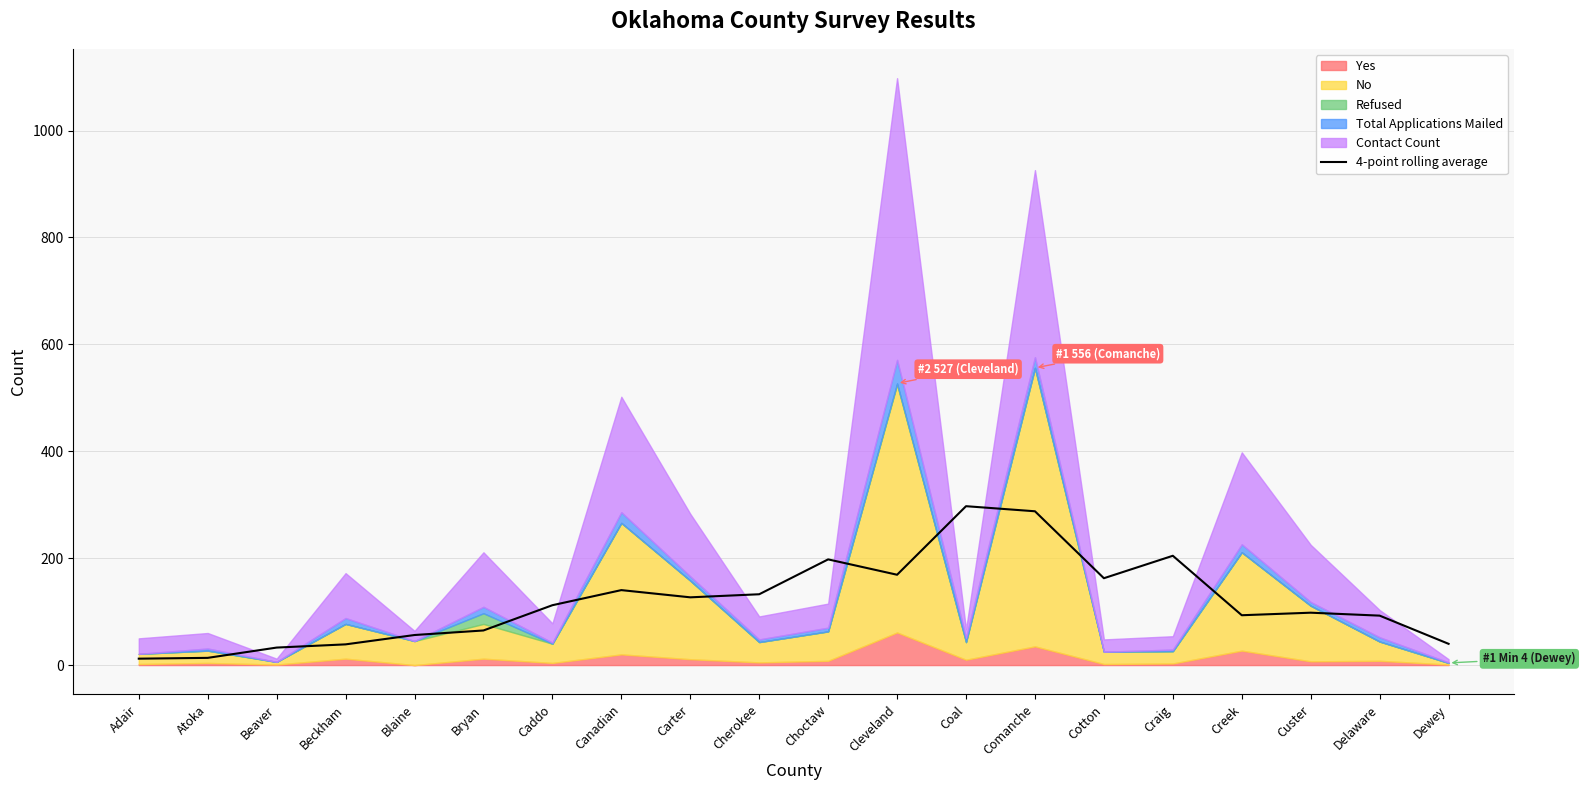

What is the difference between the second highest and second lowest values?

274.2